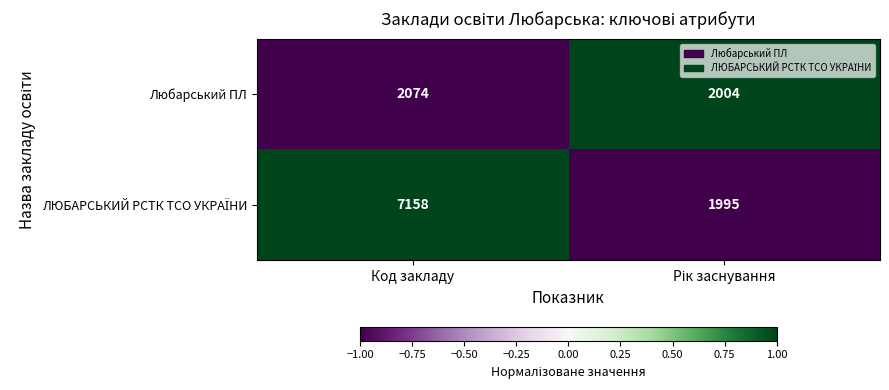

How many distinct data groups are displayed?

2